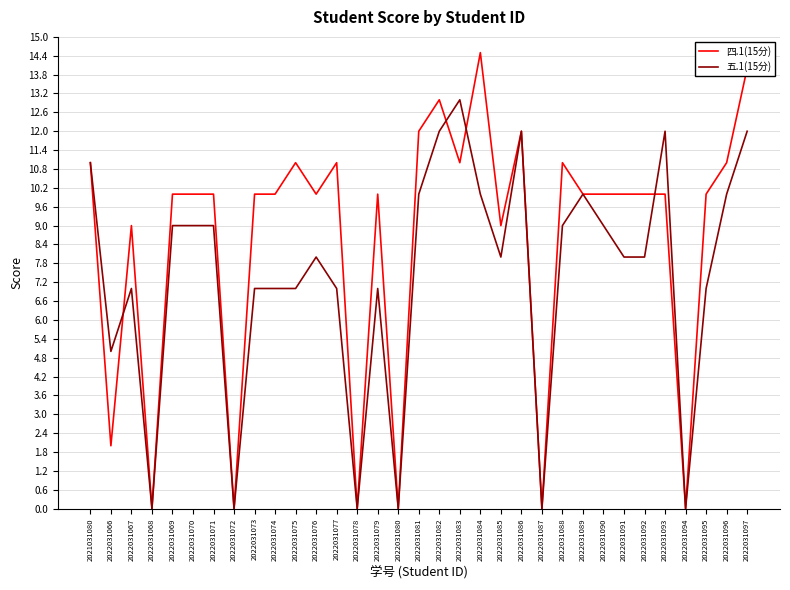

What is the difference between the highest and lowest values at 2022031097?

2.0